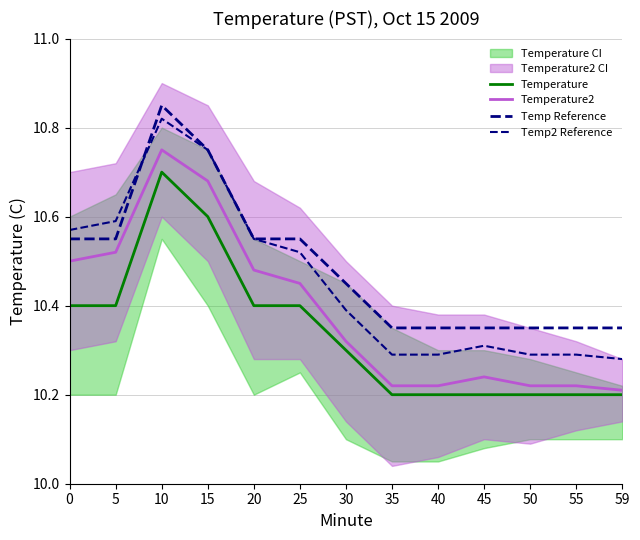

What is the difference between the highest and lowest values at 0?

0.2